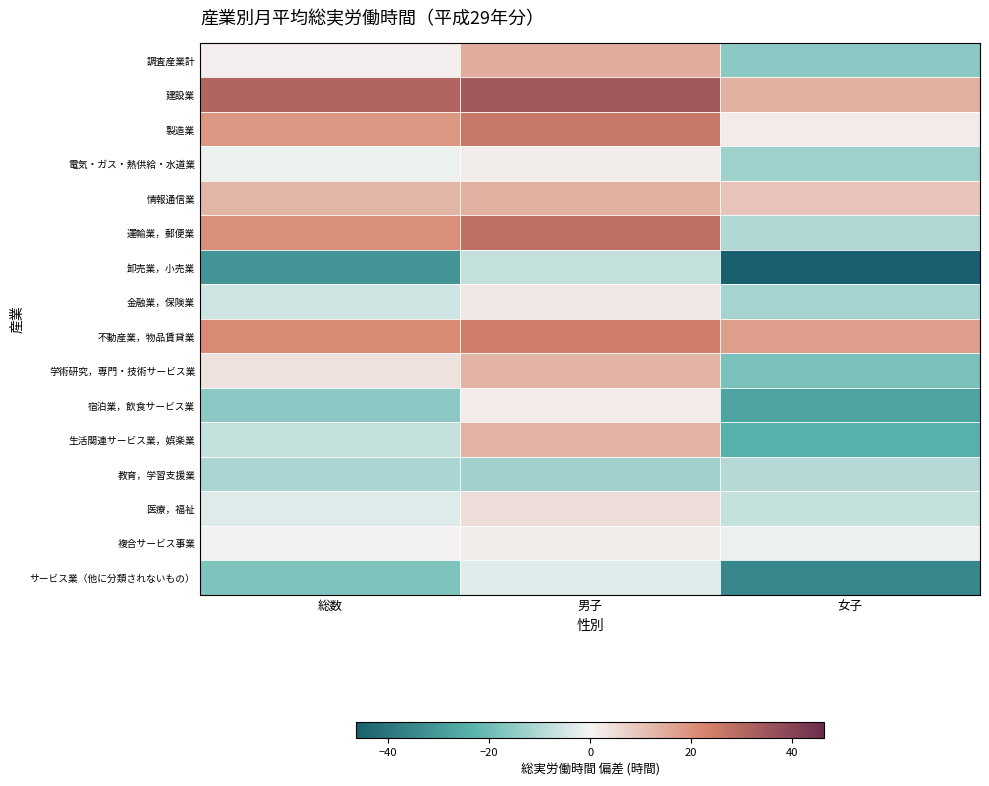

How many distinct data groups are displayed?

16